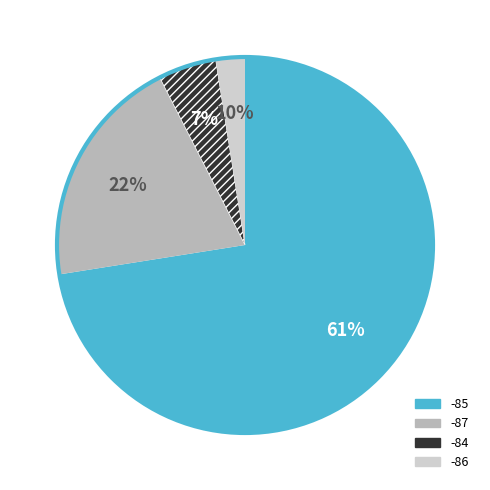

True or false: 13 accounts for 13% of the total.

False